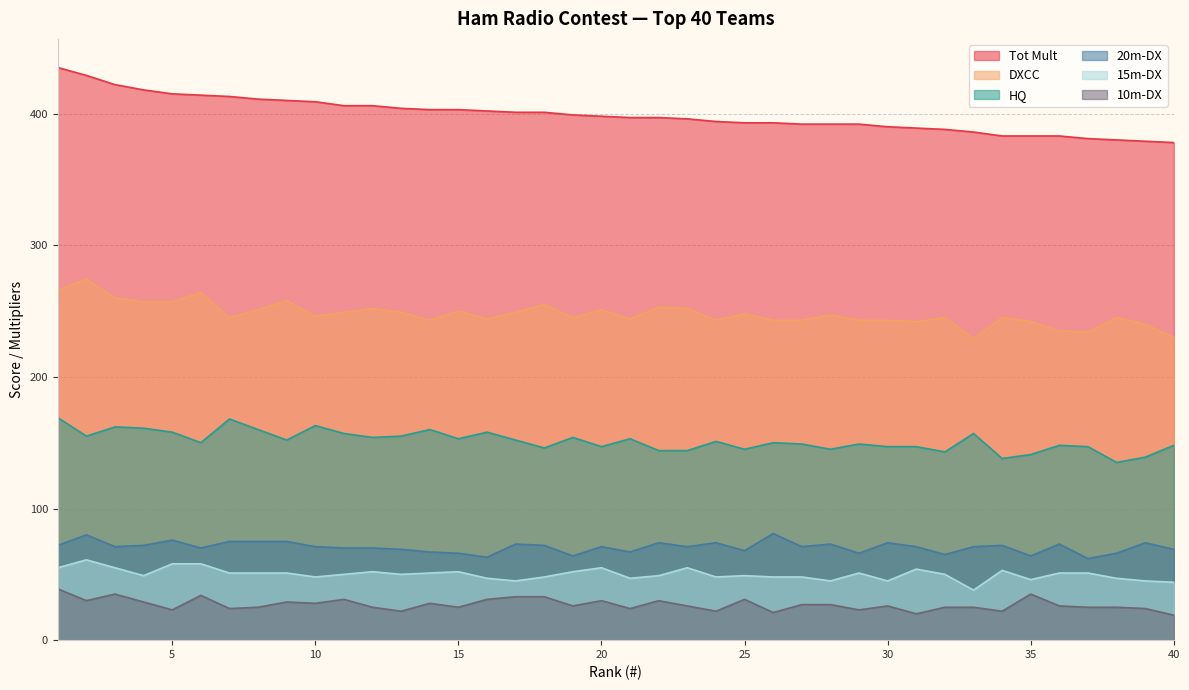

What is the average value of the HQ series?

151